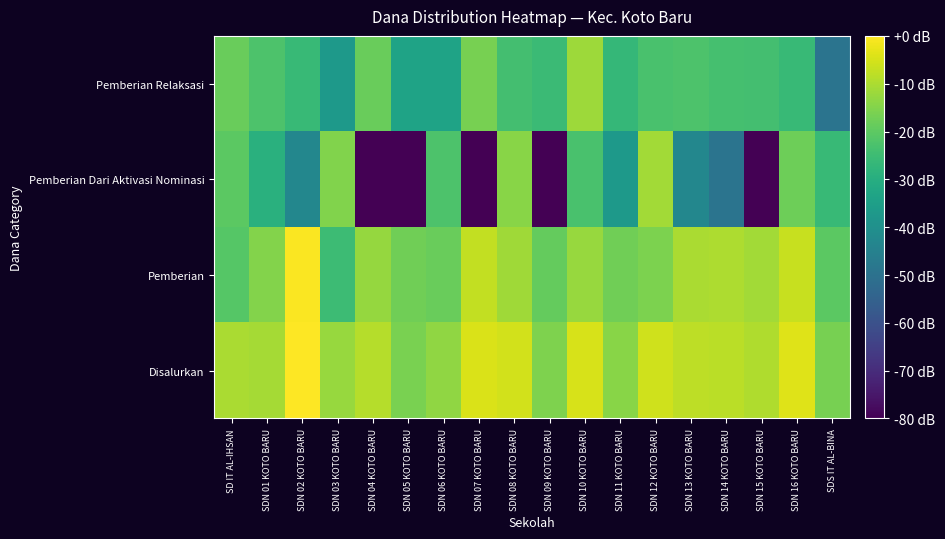

Count the number of data series in this chart.

4